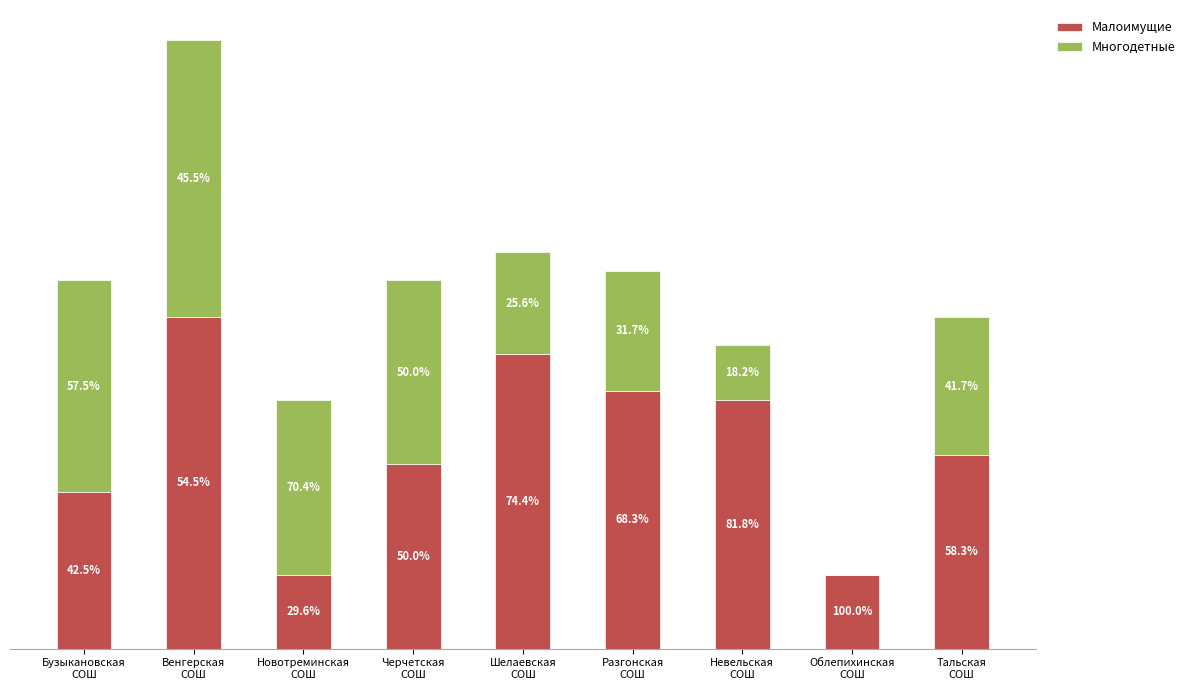

Is it true that Многодетные equals 6 at Невельская
СОШ?

True